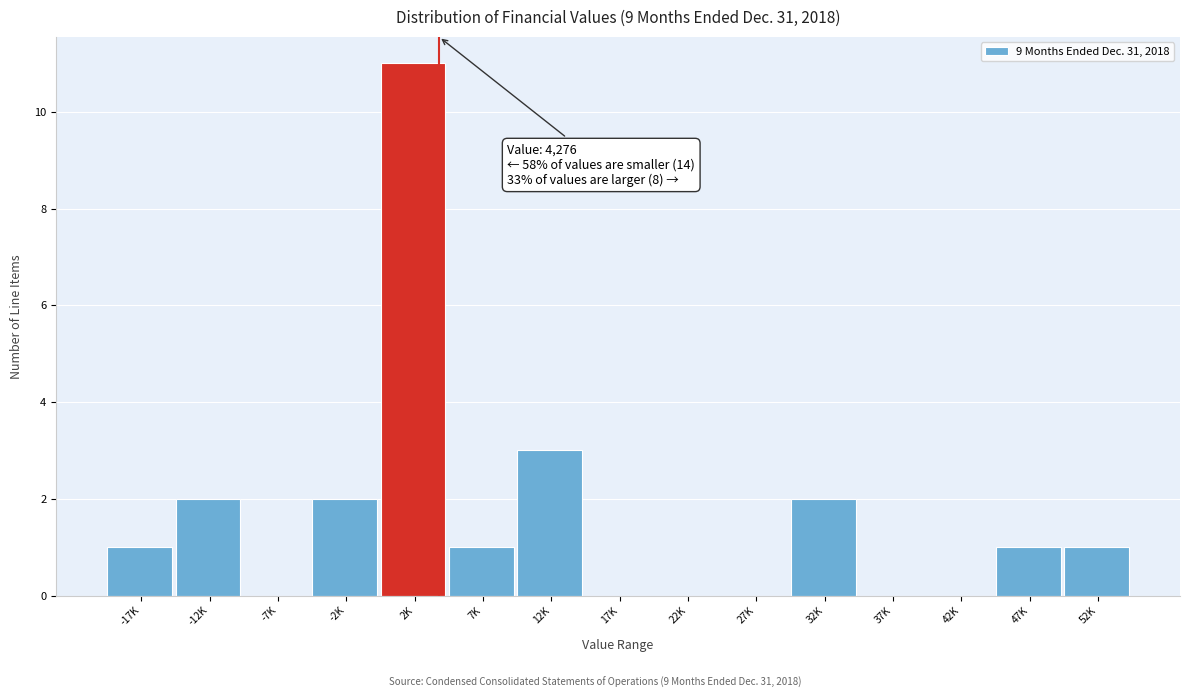

Reading right to left, list all the values displayed in this chart.

52K=1	47K=1	42K=0	37K=0	32K=2	27K=0	22K=0	17K=0	12K=3	7K=1	2K=11	-2K=2	-7K=0	-12K=2	-17K=1